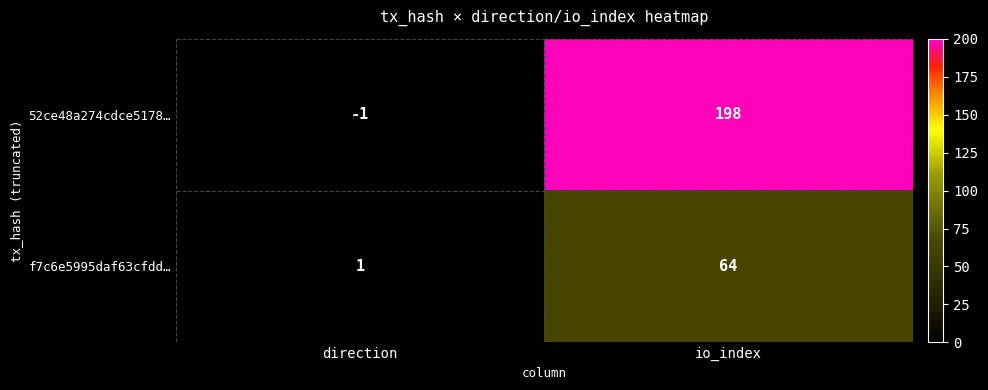

What is the sum of the 52ce48a274cdce5178… values at io_index and direction?

197